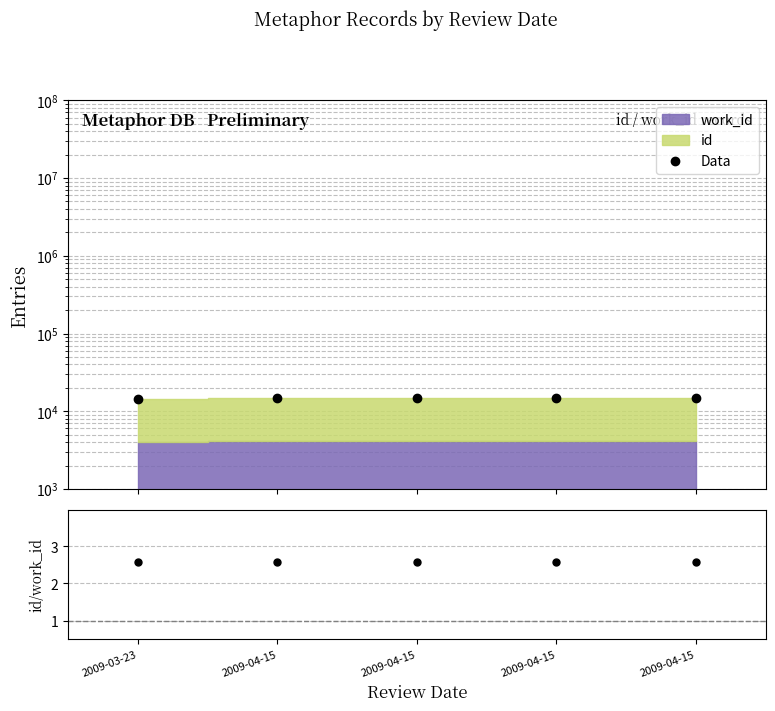

What is the average value of the id/work_id series?

2.6